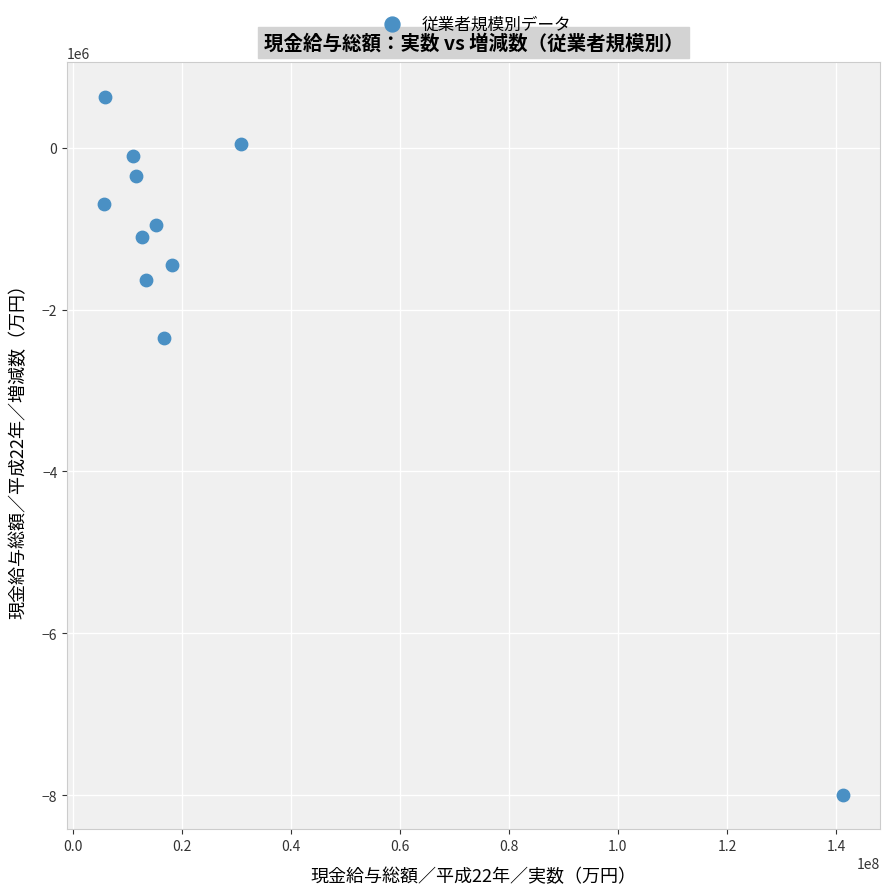

What Y value in the scatter plot is closest to -3682416?

-2355048